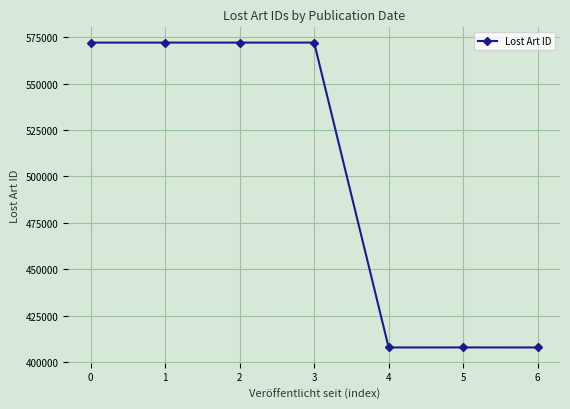

What is the ratio of the value at 1 to the value at 6?

1.4